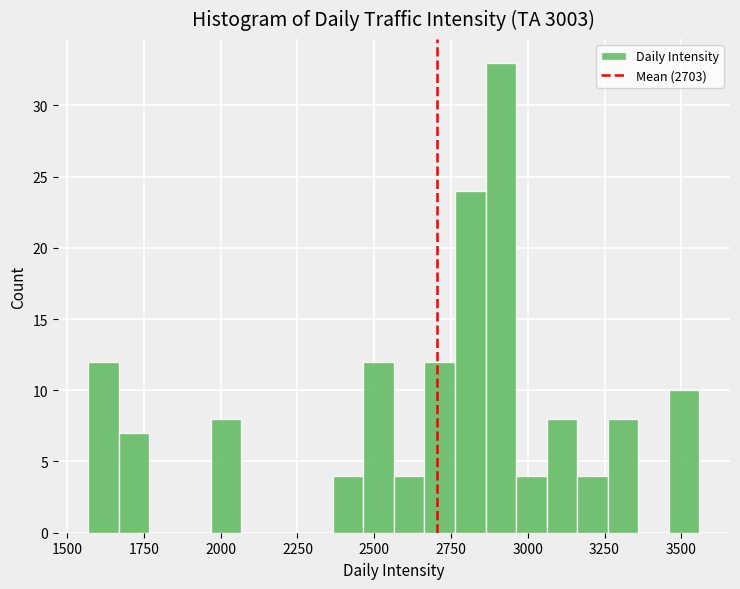

Read against the x-axis, roughly where is the centre of the tallest bar?

2900